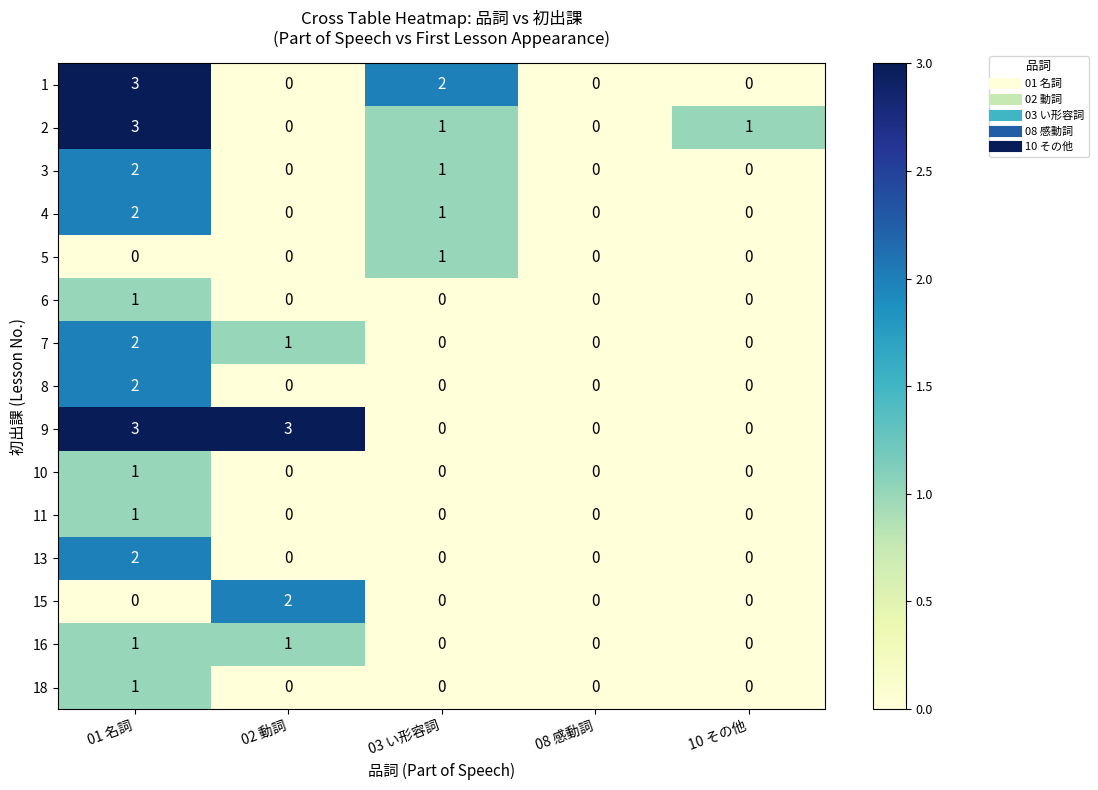

At which category is the sum across all series the highest?

01 名詞